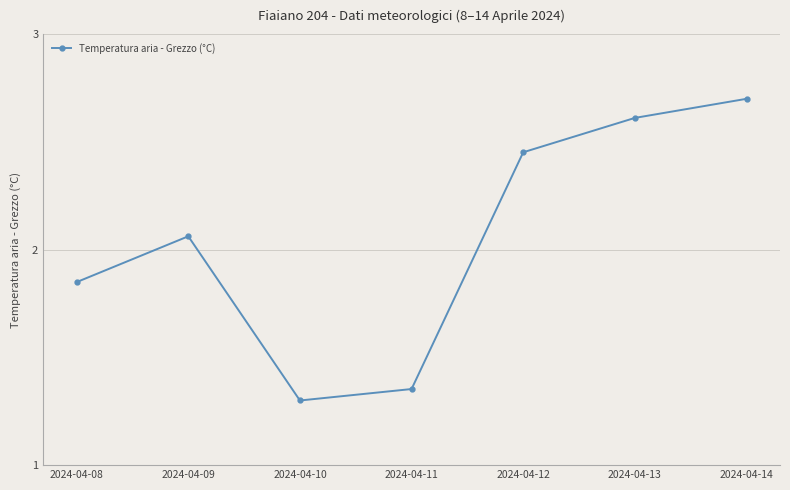

The value at 2024-04-14 is 1.7. True or false?

False